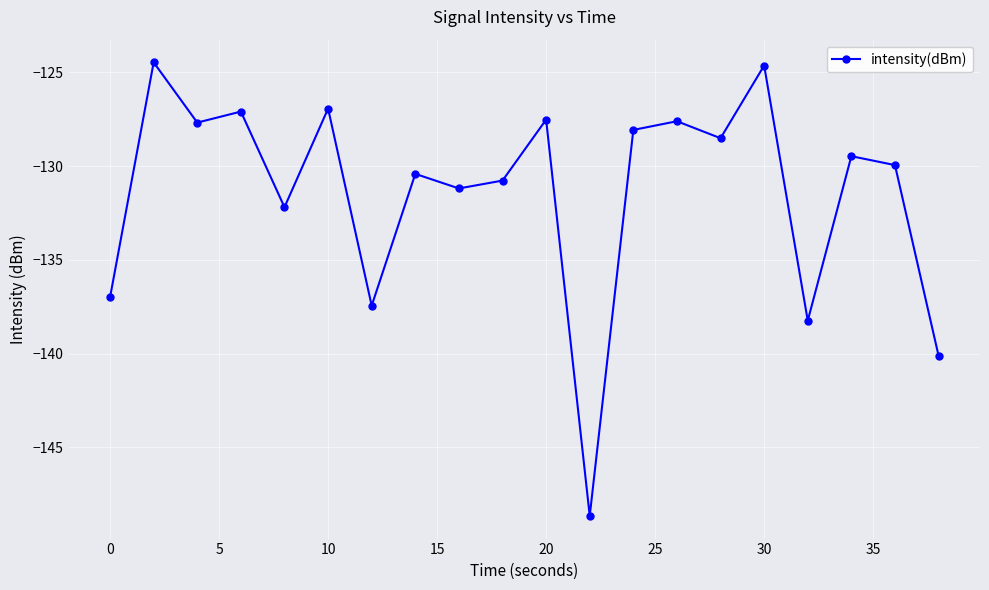

True or false: there are more than 0 points higher than both neighbors.

True